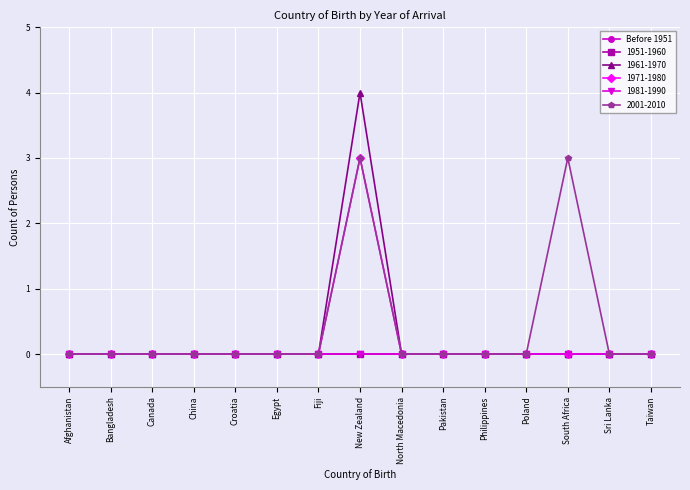

What is the spread (max minus min) of values at South Africa?

3